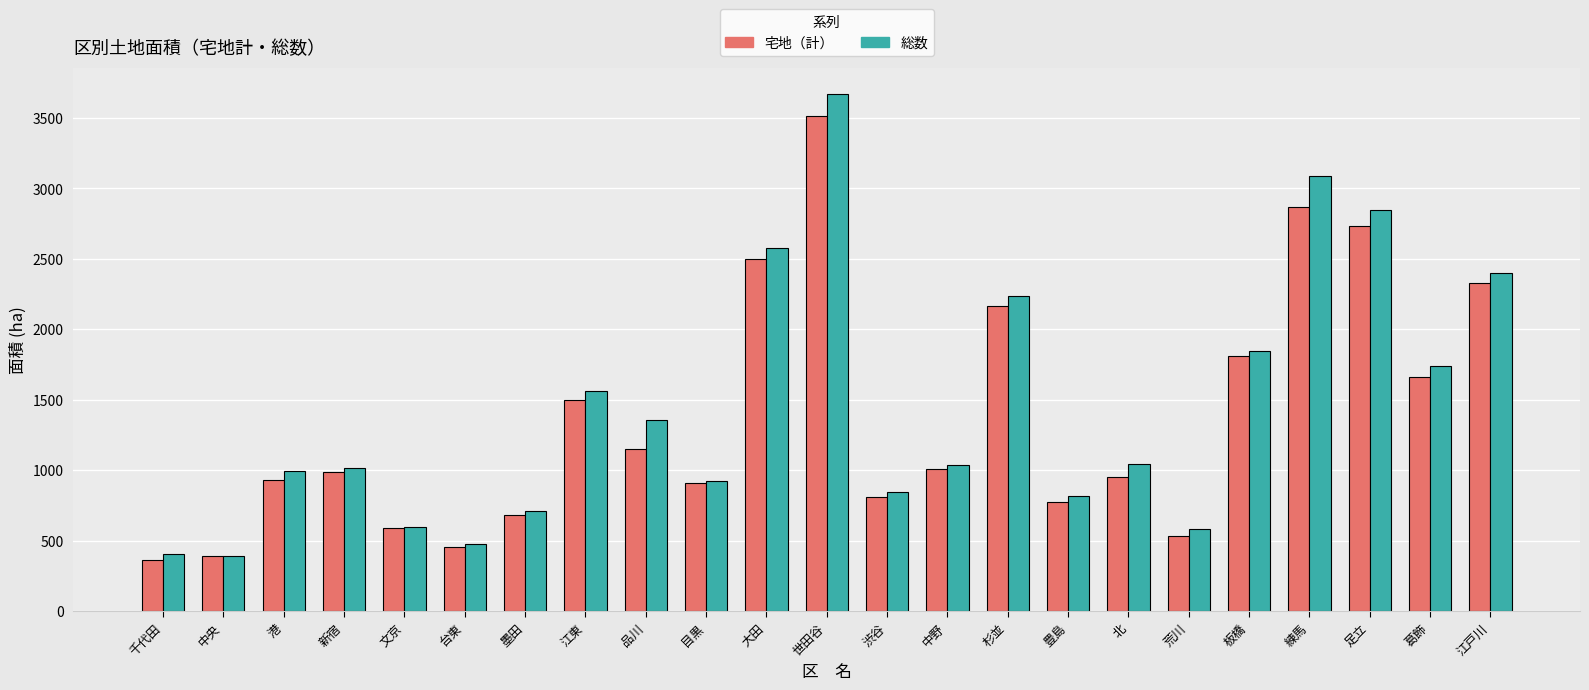

At which label does 宅地（計） first exceed 986?

新宿